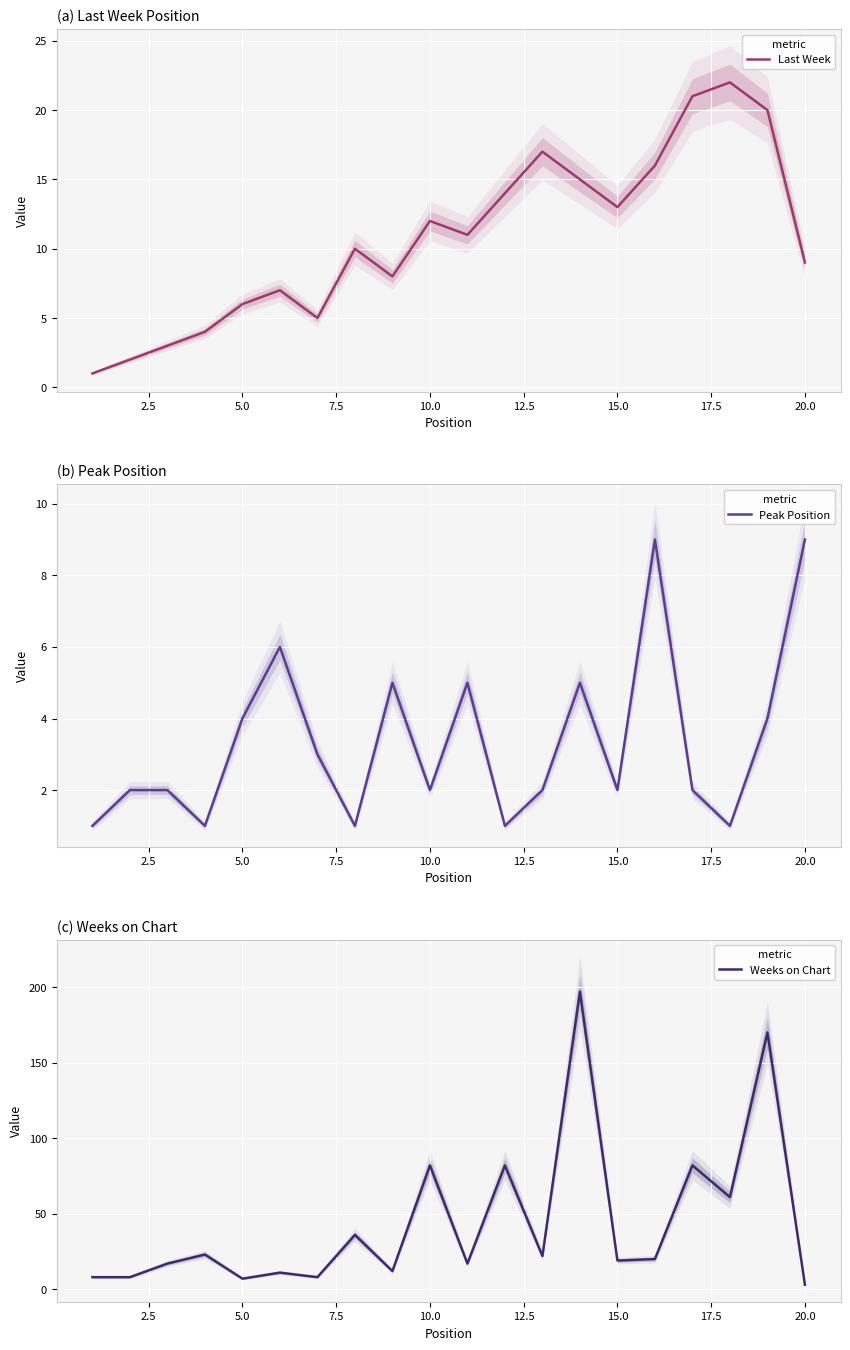

How many lines are shown in the chart?

3